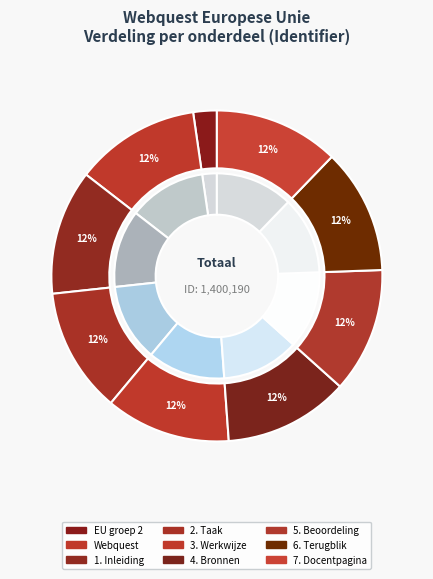

Does 3. Werkwijze represent more than half of the total?

No